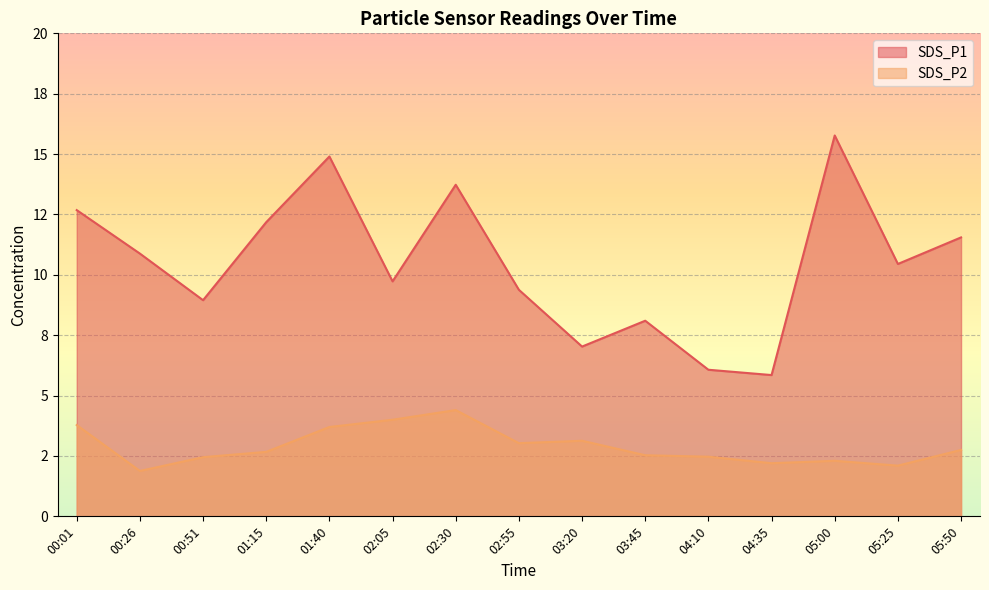

Rank the series at 00:01 from lowest to highest value.

SDS_P2, SDS_P1